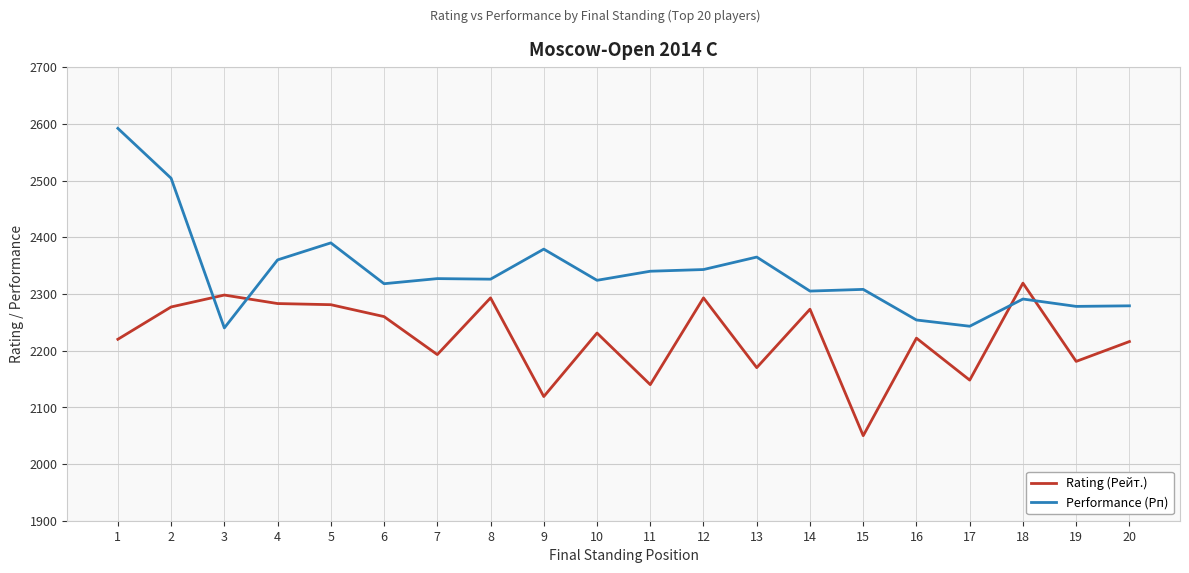

At how many categories does at least one series exceed 2476?

2